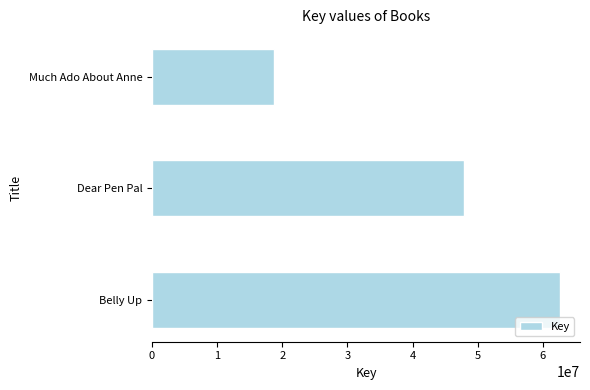

Which has a higher value, Belly Up or Much Ado About Anne?

Belly Up